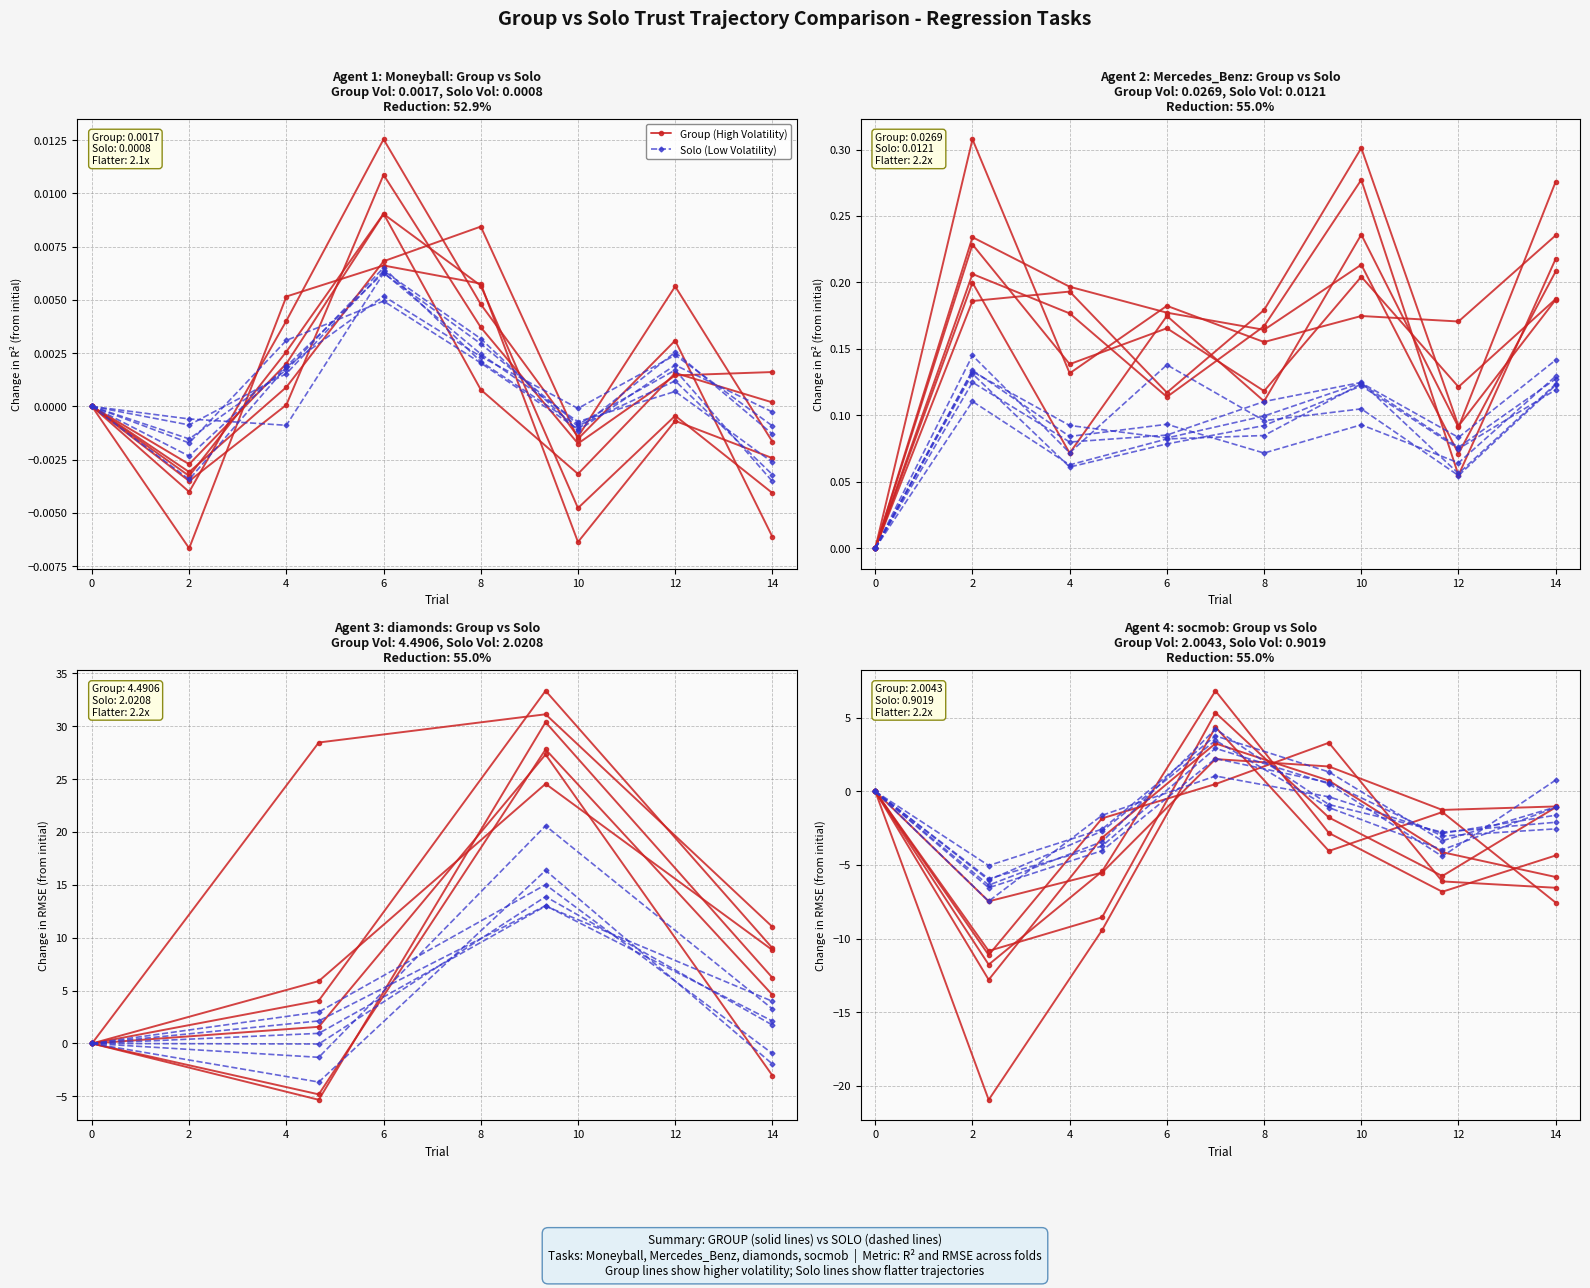

The value of Group (High Volatility) at 6 is -1.2. True or false?

False